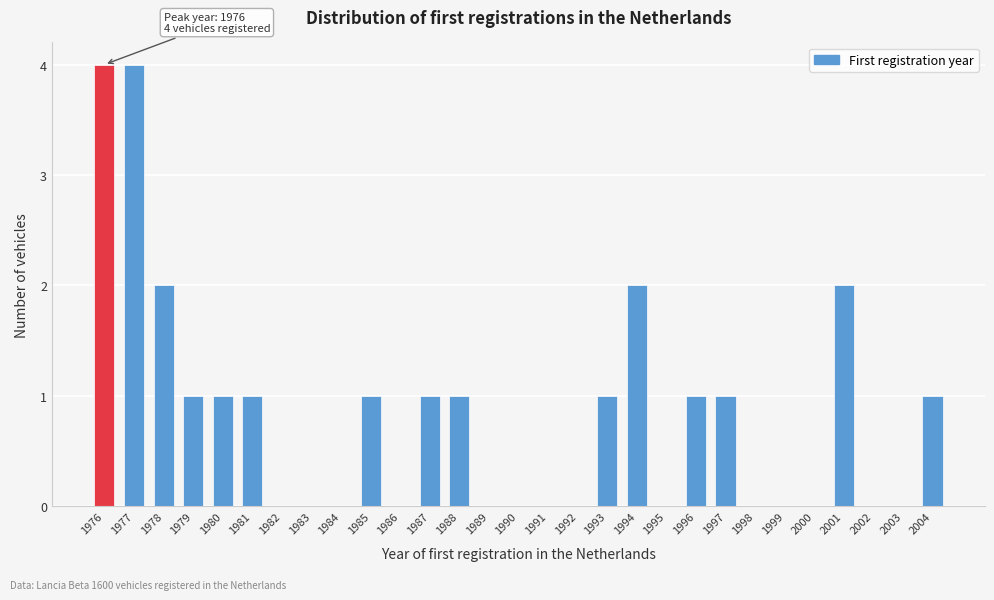

Reading left to right, transcribe all the data shown in this chart.

1976=4	1977=4	1978=2	1979=1	1980=1	1981=1	1982=0	1983=0	1984=0	1985=1	1986=0	1987=1	1988=1	1989=0	1990=0	1991=0	1992=0	1993=1	1994=2	1995=0	1996=1	1997=1	1998=0	1999=0	2000=0	2001=2	2002=0	2003=0	2004=1